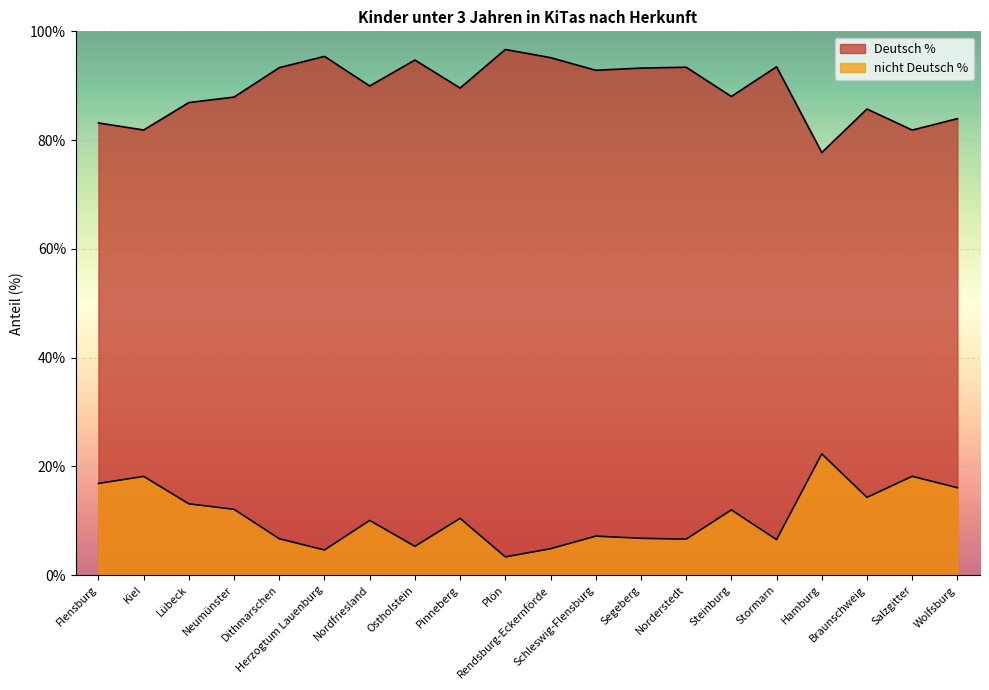

Which series has the widest spread of values?

nicht Deutsch %